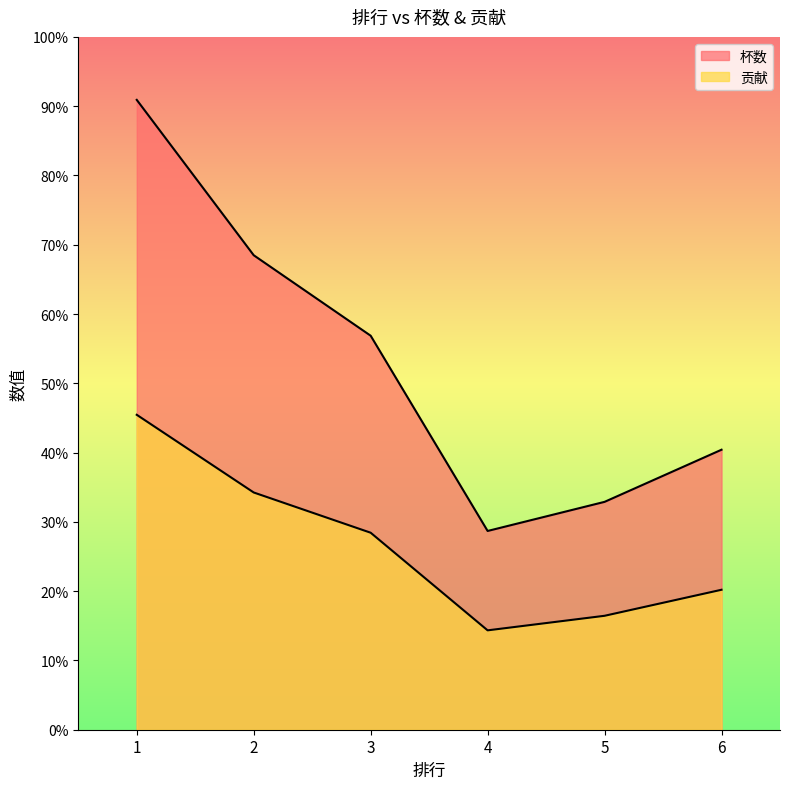

List the labels in order of 贡献 value, smallest first.

4, 5, 6, 3, 2, 1